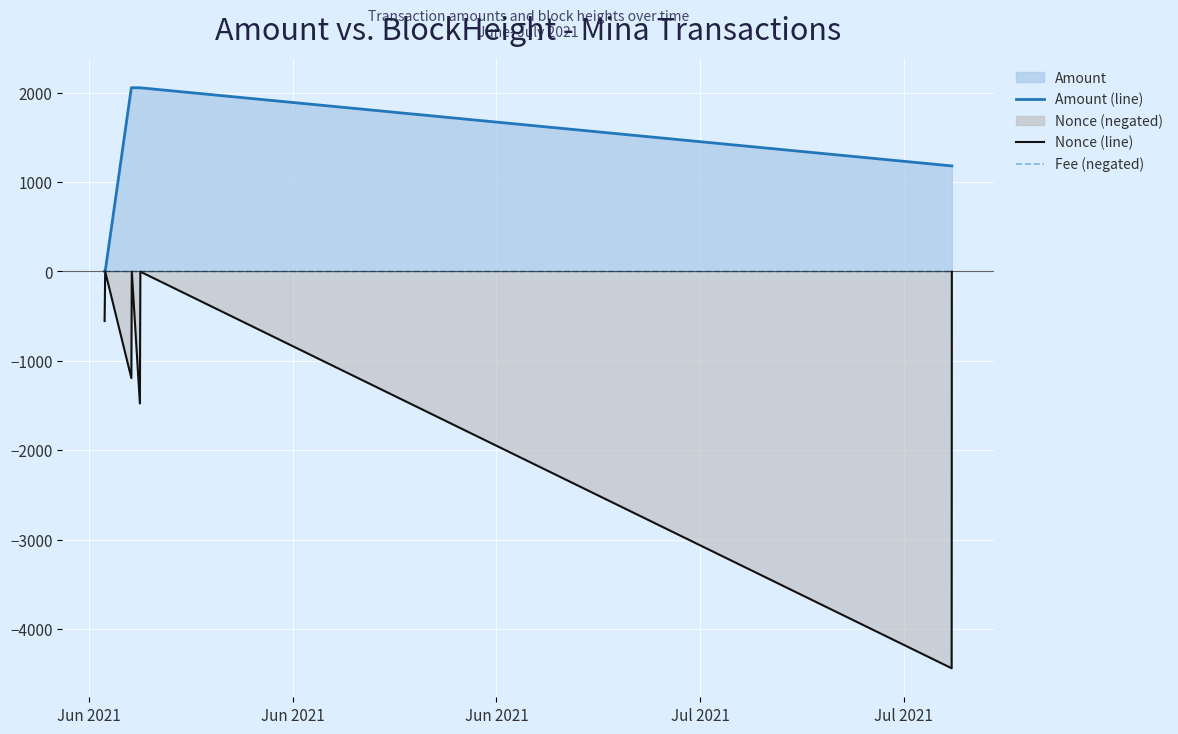

True or false: Fee (negated) has more than 1 interior local peaks.

False